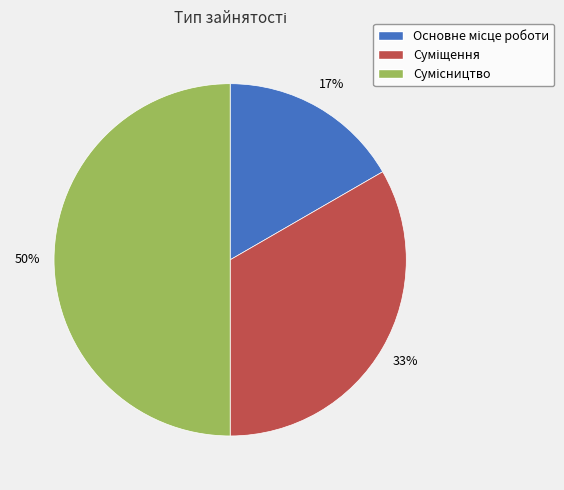

To the nearest percent, what is the difference between the largest and smallest slice percentages?

33%